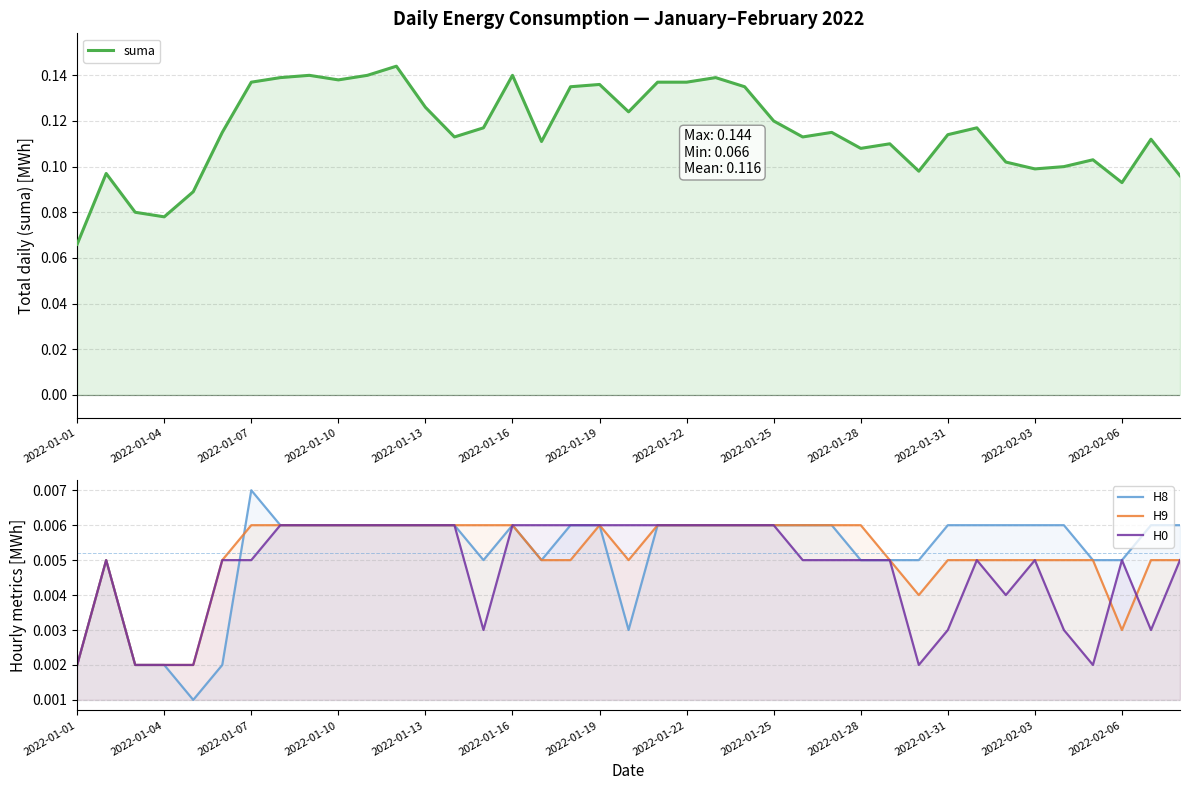

What are all the series names shown in the legend?

suma, H8, H9, H0